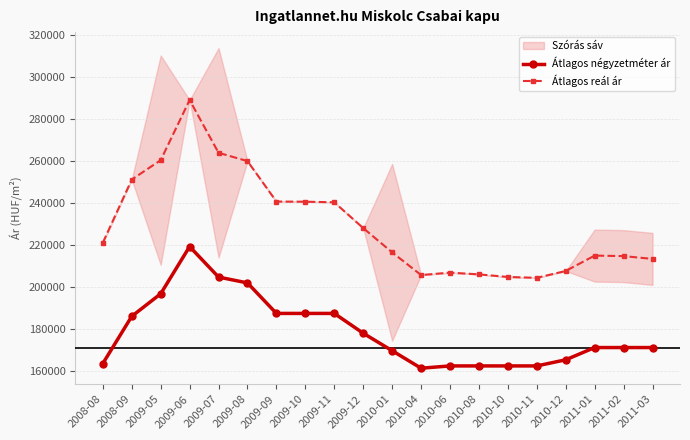

At 2010-06, list the series in order from largest to smallest.

Átlagos reál ár, Átlagos négyzetméter ár